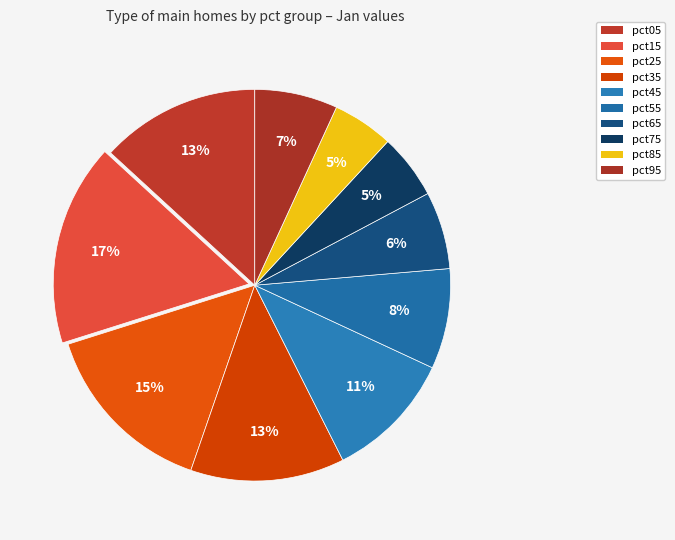

How many segments does this pie chart have?

10